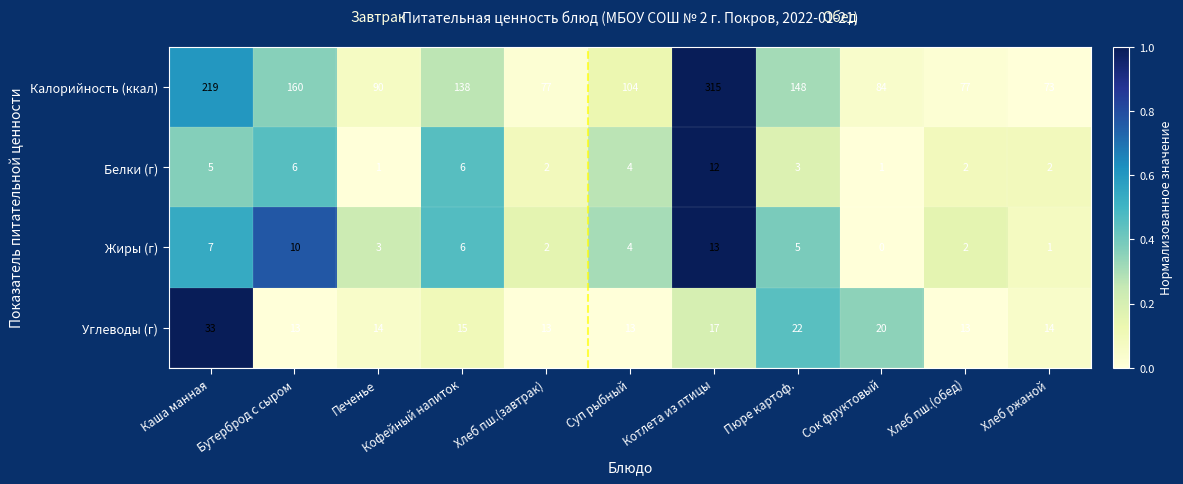

Rank the series at Каша манная from highest to lowest value.

Калорийность (ккал), Углеводы (г), Жиры (г), Белки (г)